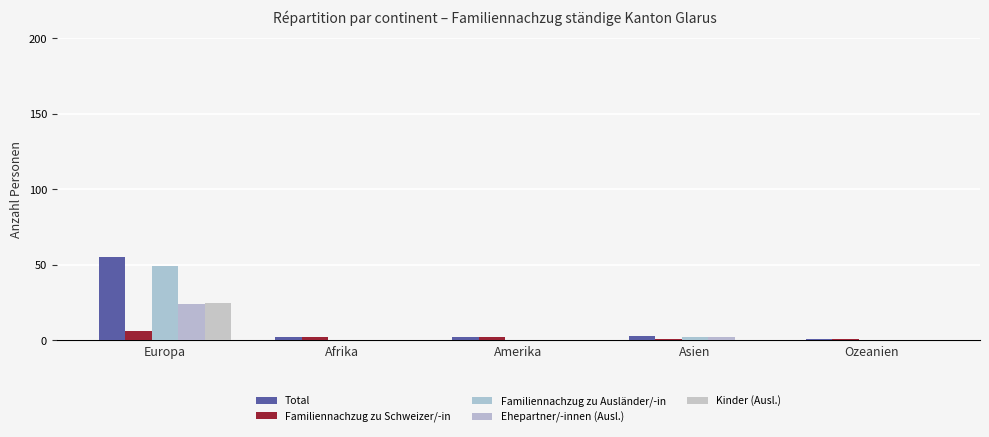

Count the number of data series in this chart.

5